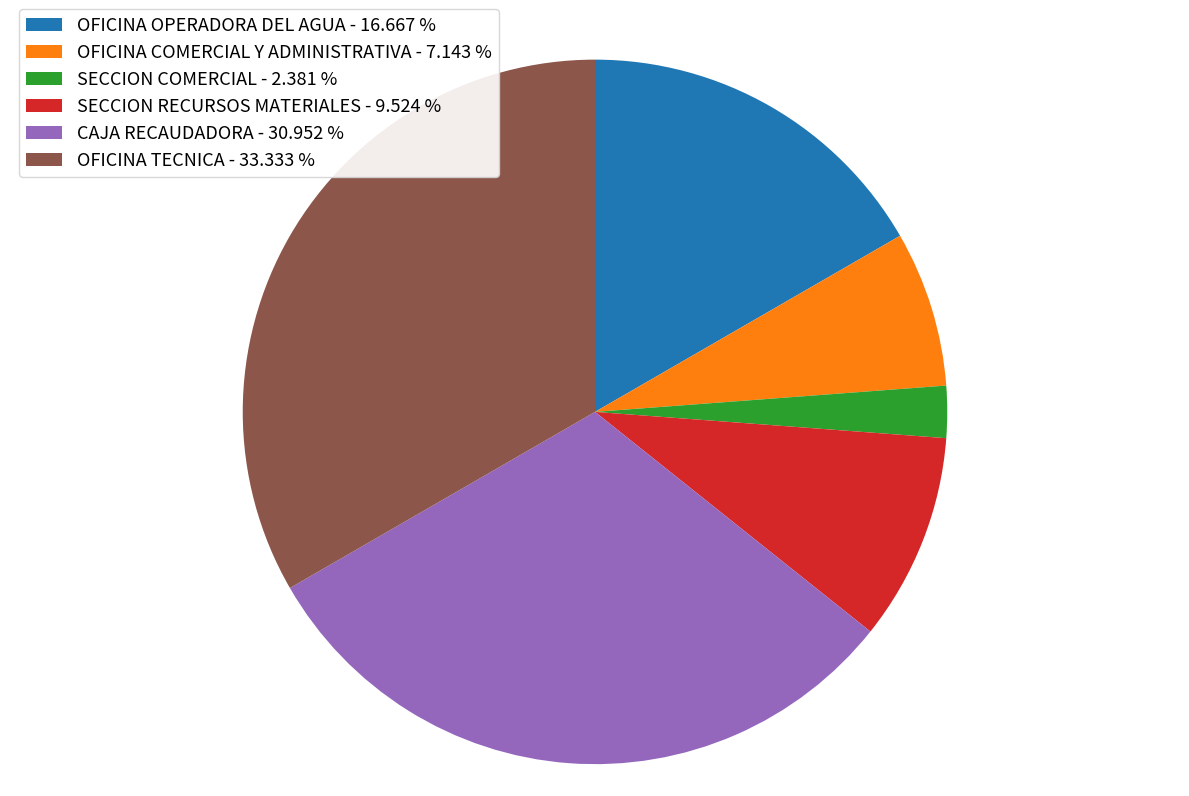

Rank the categories by value from lowest to highest.

SECCION COMERCIAL, OFICINA COMERCIAL Y ADMINISTRATIVA, SECCION RECURSOS MATERIALES, OFICINA OPERADORA DEL AGUA, CAJA RECAUDADORA, OFICINA TECNICA